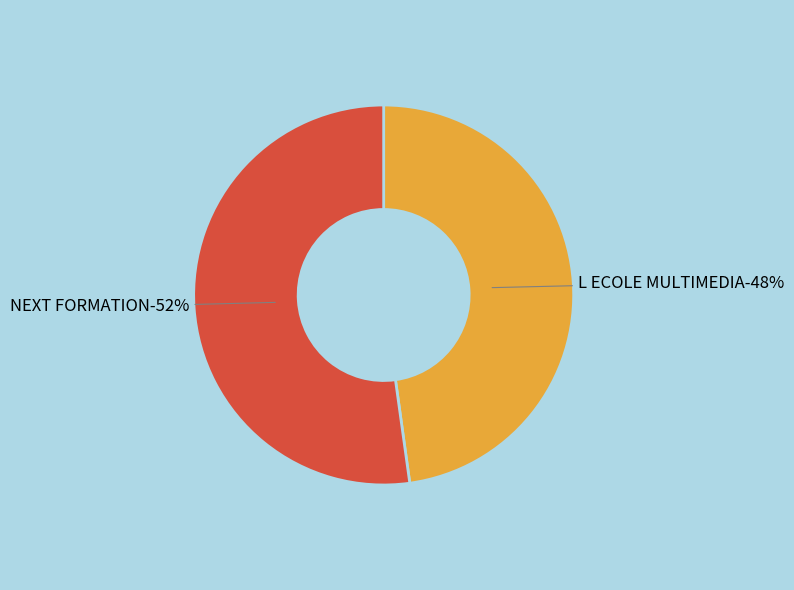

Rank the categories by value from lowest to highest.

L ECOLE MULTIMEDIA, NEXT FORMATION